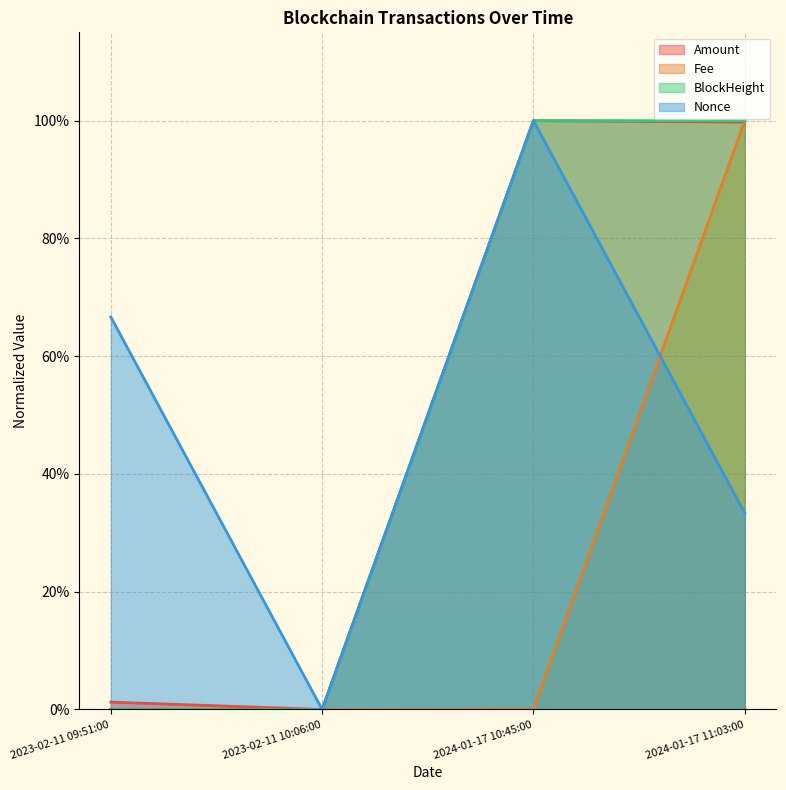

Does the chart have visible grid lines?

Yes